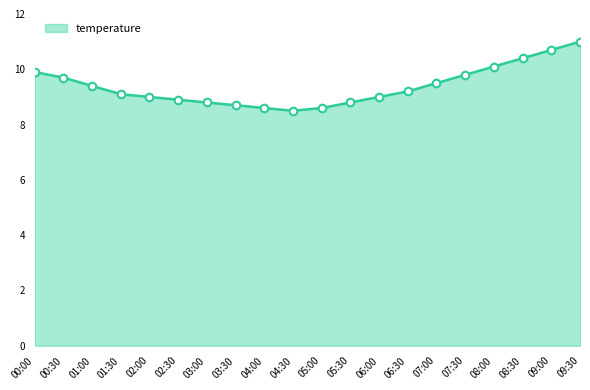

What is the change in value from 02:30 to 03:30?

-0.2